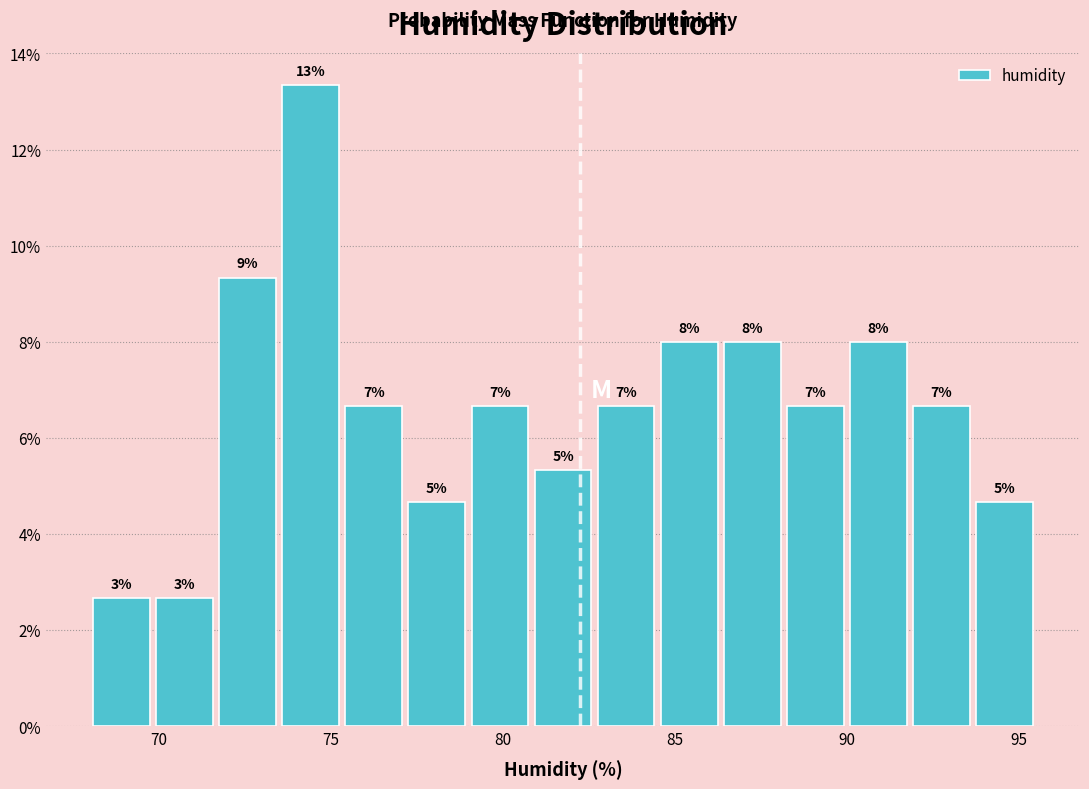

Around what value on the x-axis is the tallest bar? Give the approximate position of its centre, as read against the axis.

74.5